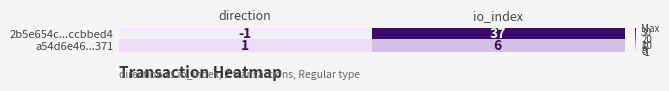

What is the spread (max minus min) of values at io_index?

31